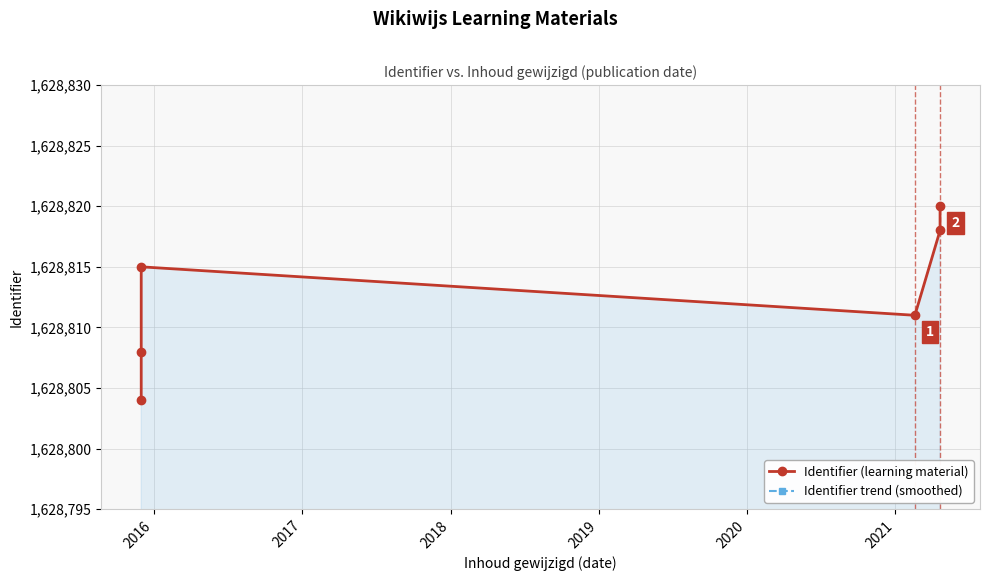

How many lines are shown in the chart?

2